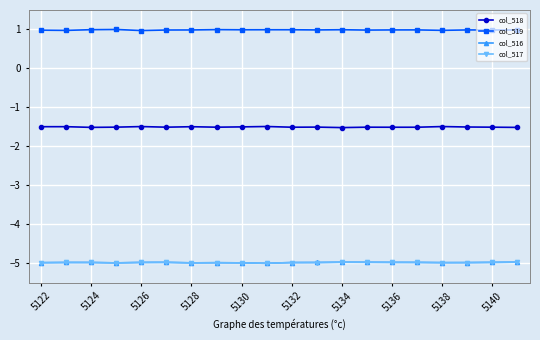

True or false: col_519 and col_517 cross at least once.

False